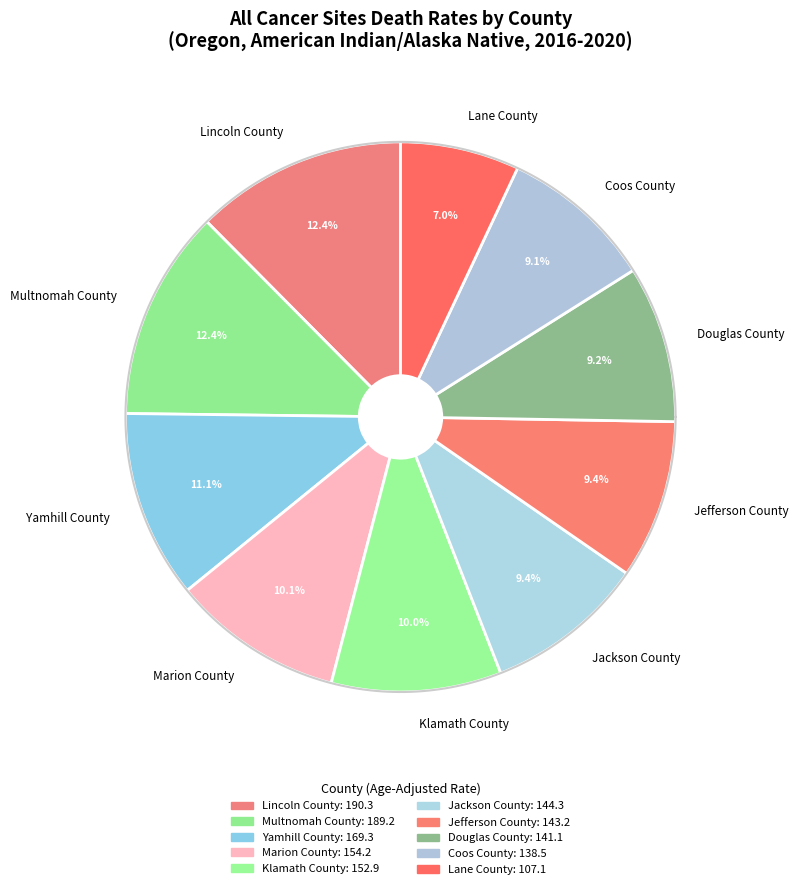

To the nearest percent, what is the difference between the Yamhill County and Lincoln County slice percentages?

1%